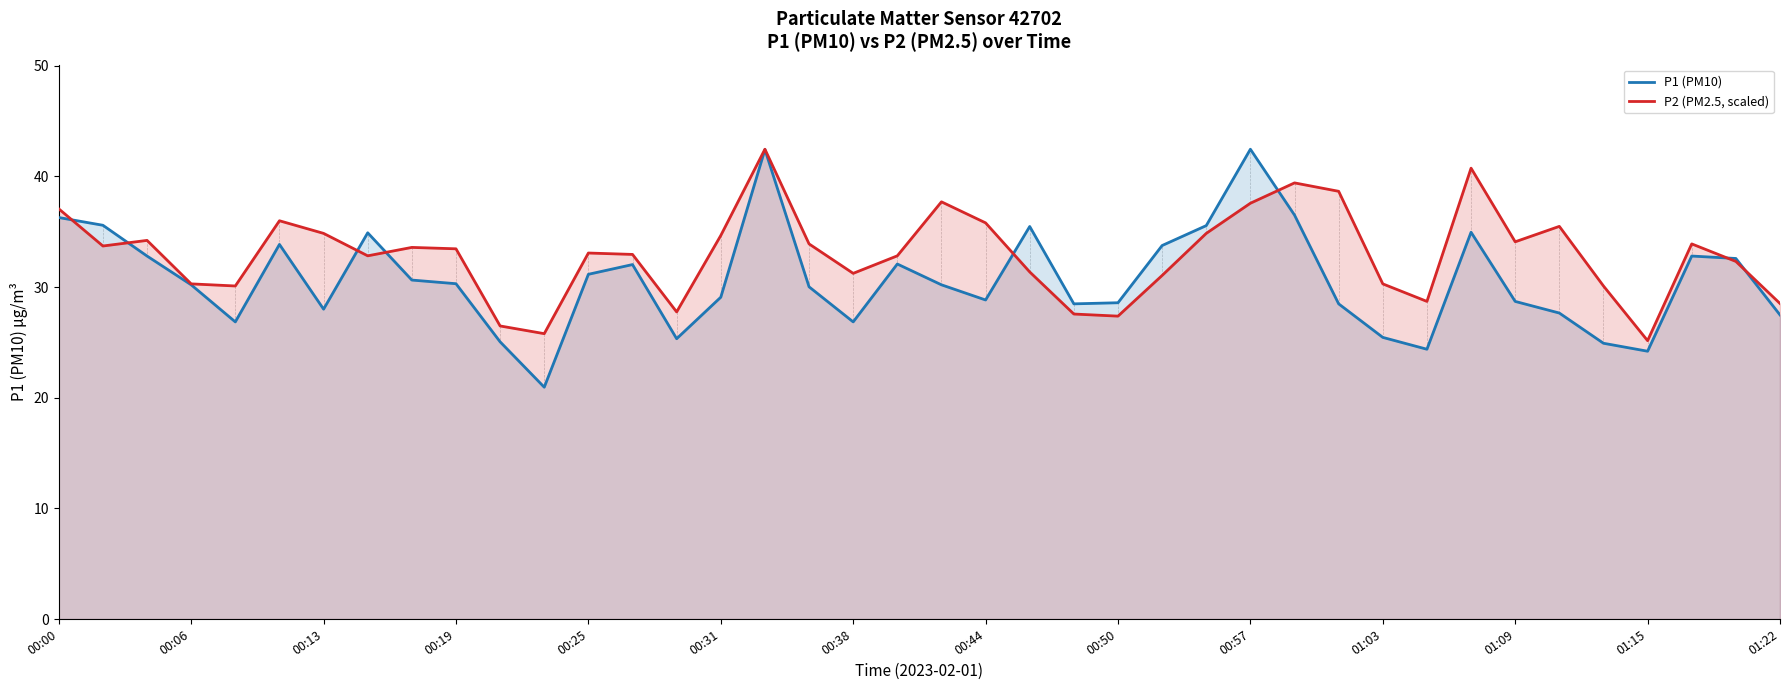

Reading left to right, what are all the values shown in this chart?

P1 (PM10): 36.3	35.6	32.8	30.2	26.9	33.9	28.0	34.9	30.6	30.3	25.1	20.9	31.1	32.0	25.3	29.1	42.4	30.0	26.9	32.1	30.2	28.8	35.5	28.5	28.6	33.8	35.5	42.5	36.5	28.5	25.4	24.4	35.0	28.7	27.6	24.9	24.2	32.8	32.6	27.5
P2 (PM2.5, scaled): 37.1	33.7	34.2	30.3	30.1	36.0	34.8	32.8	33.6	33.5	26.5	25.8	33.1	32.9	27.8	34.7	42.5	33.9	31.2	32.8	37.7	35.8	31.4	27.6	27.4	31.0	34.8	37.6	39.4	38.6	30.3	28.7	40.7	34.1	35.5	30.1	25.2	33.9	32.3	28.5